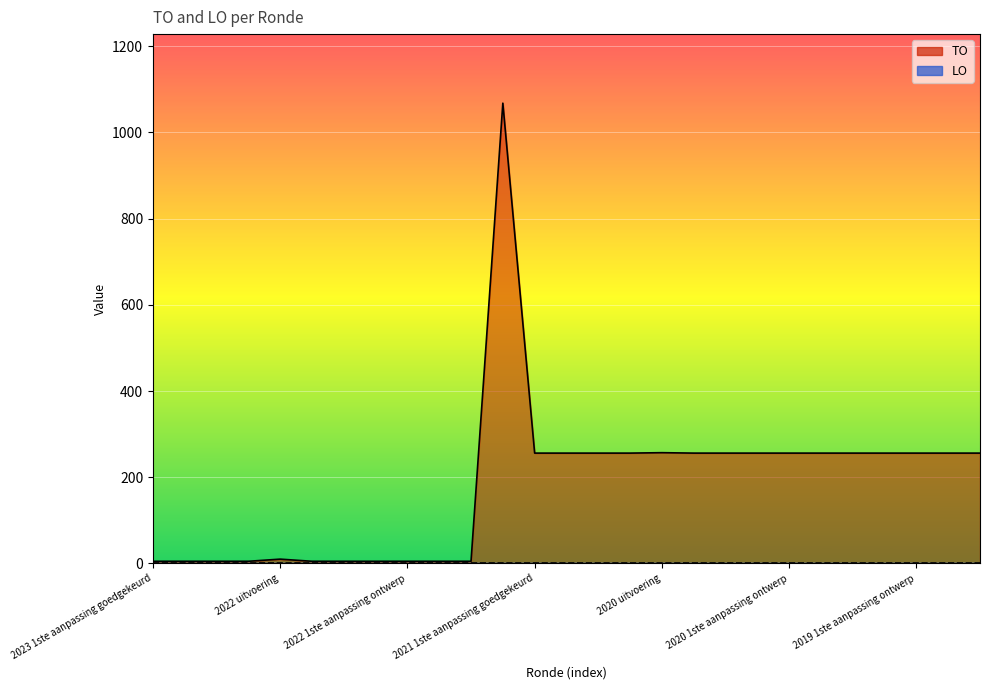

How many lines are shown in the chart?

1